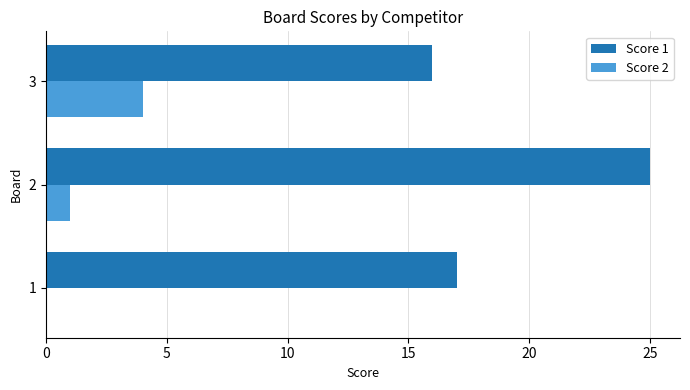

Is the value of Score 2 at 1 greater than the value of Score 1 at 3?

No